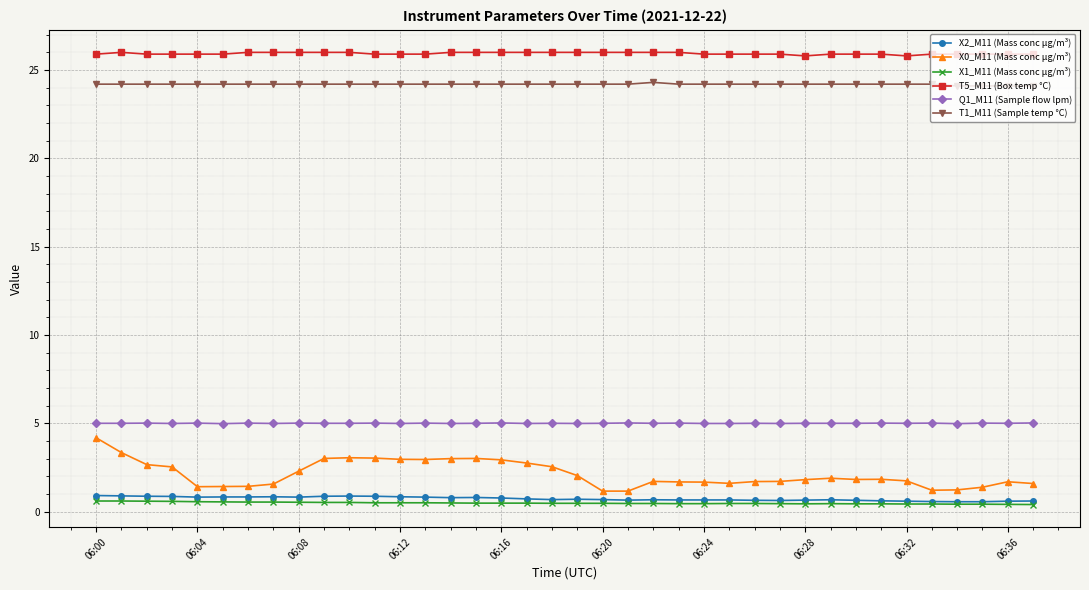

What is the maximum value shown in the chart?

26.0